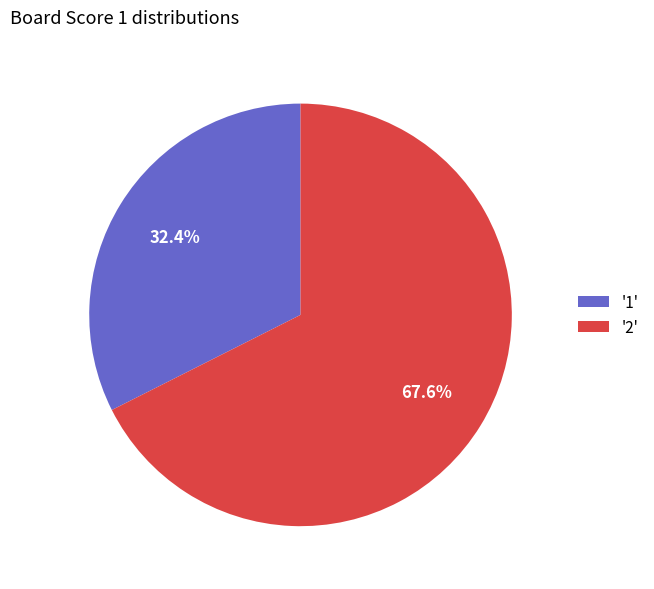

Which has a higher value, '2' or '1'?

'2'